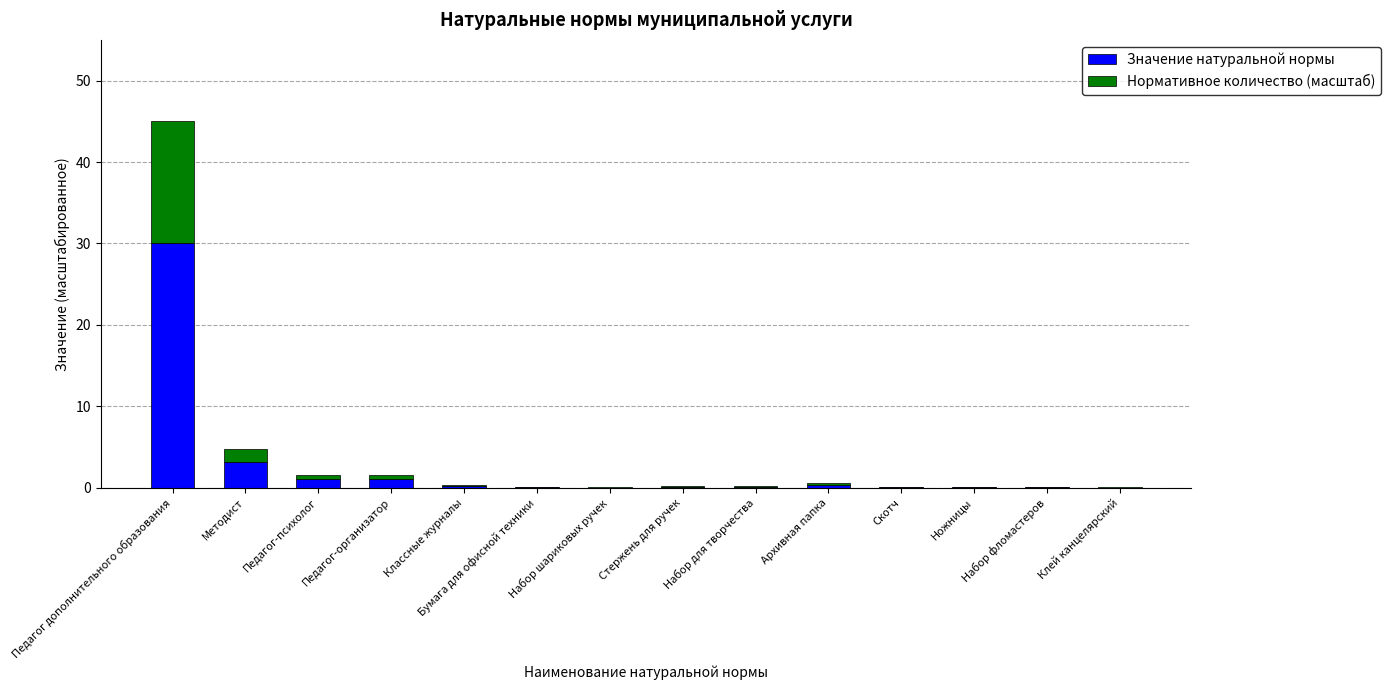

True or false: Значение натуральной нормы has a value of 0.0 at Набор шариковых ручек.

True